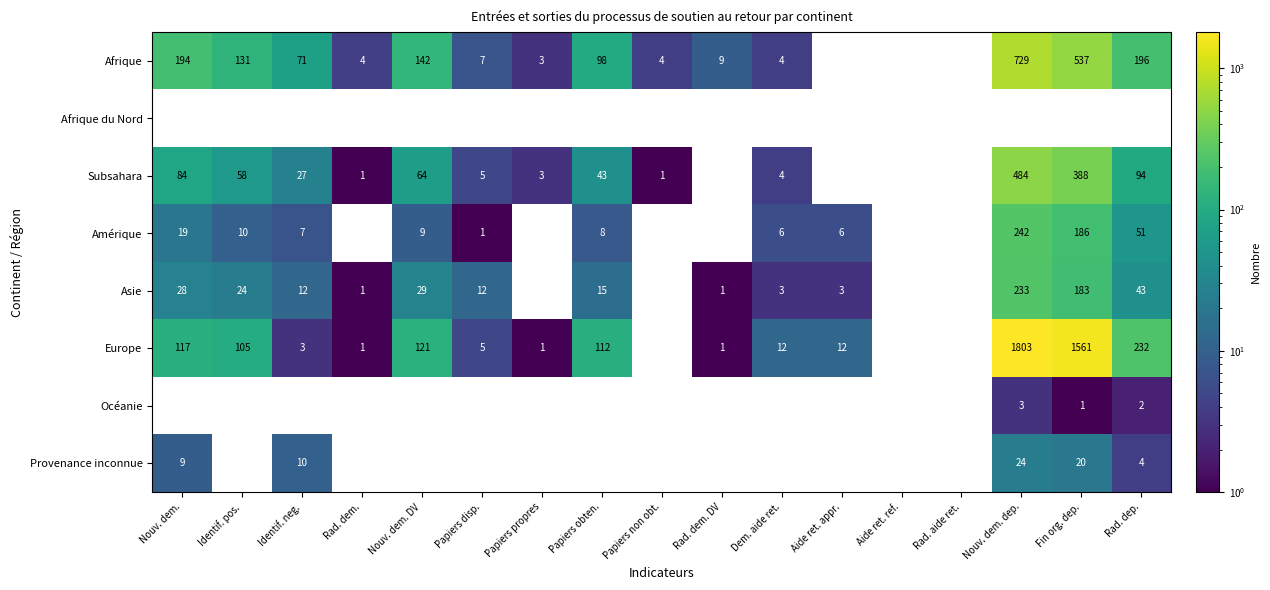

What is the difference between the Europe values at Aide ret. appr. and Papiers obten.?

100